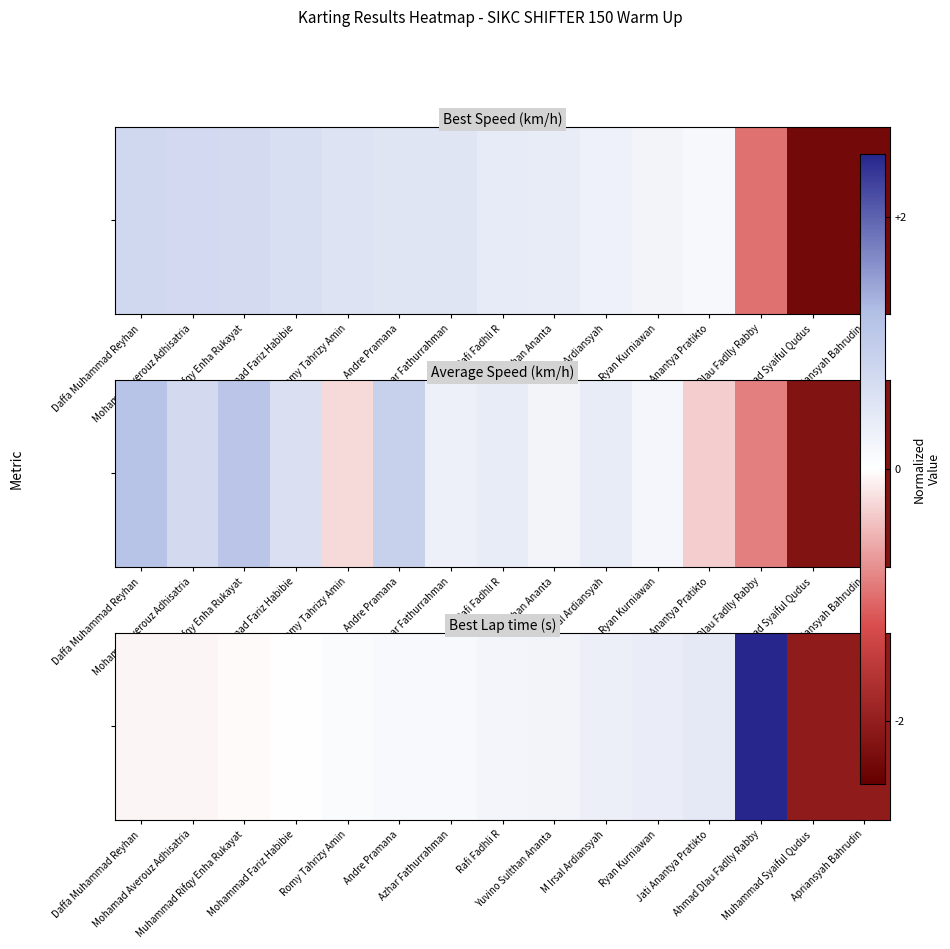

Reading right to left, list all the values displayed in this chart.

-2.0	-2.0	2.5	0.4	0.3	0.3	0.2	0.2	0.1	0.1	0.1	0.0	-0.0	-0.1	-0.1